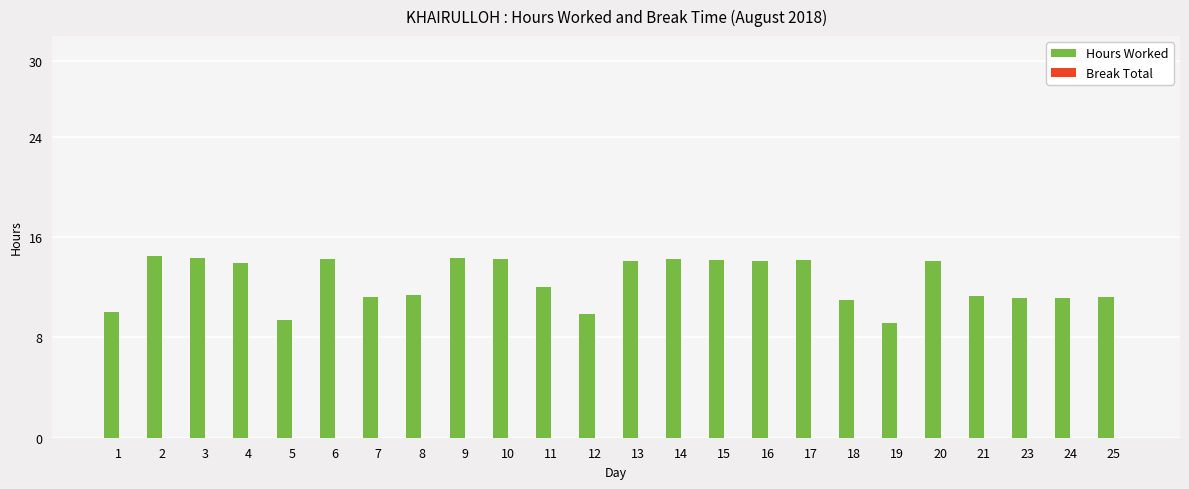

What is the sum of the values at 2 and 3?

28.8